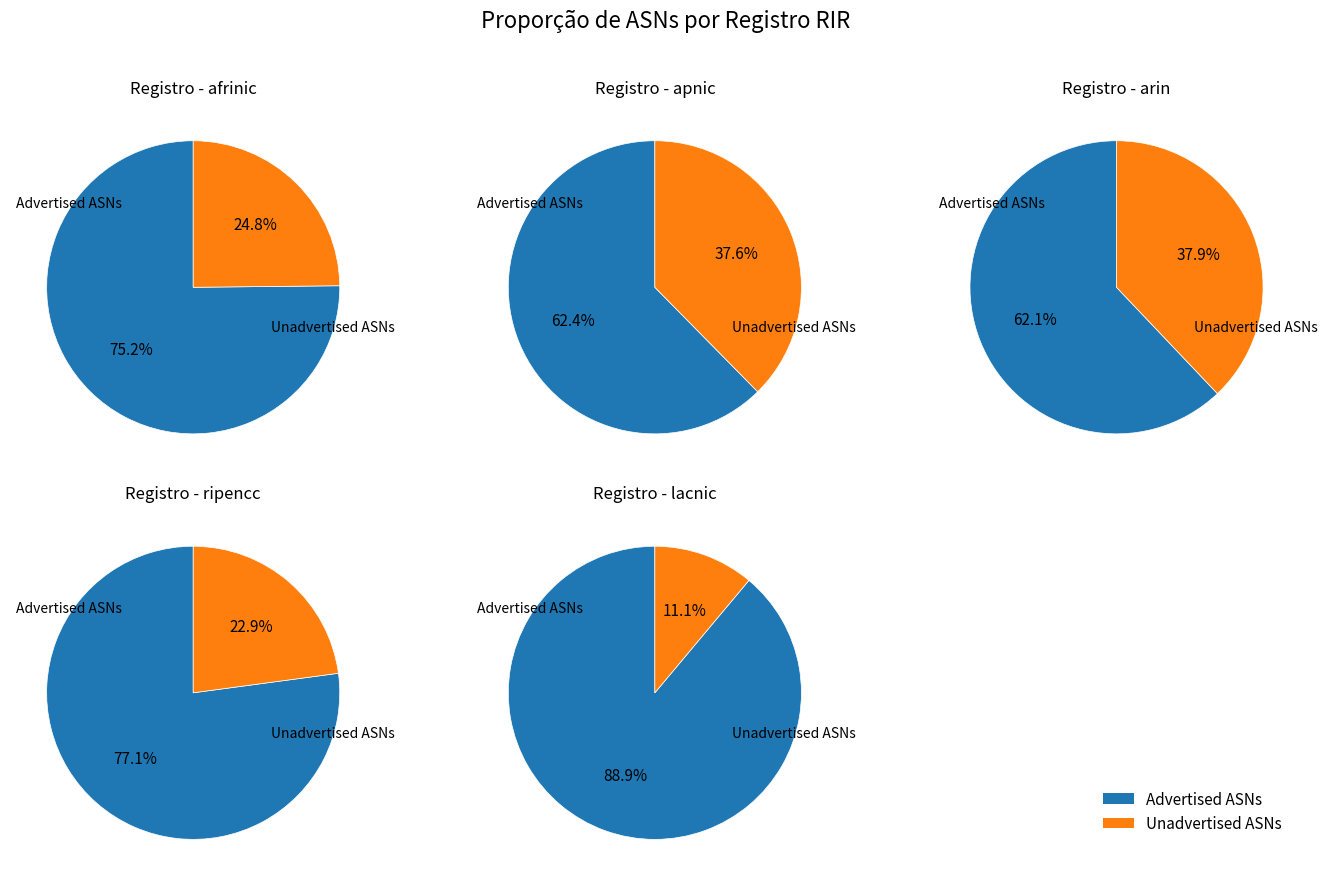

Is it true that arin is 55% of the pie?

False